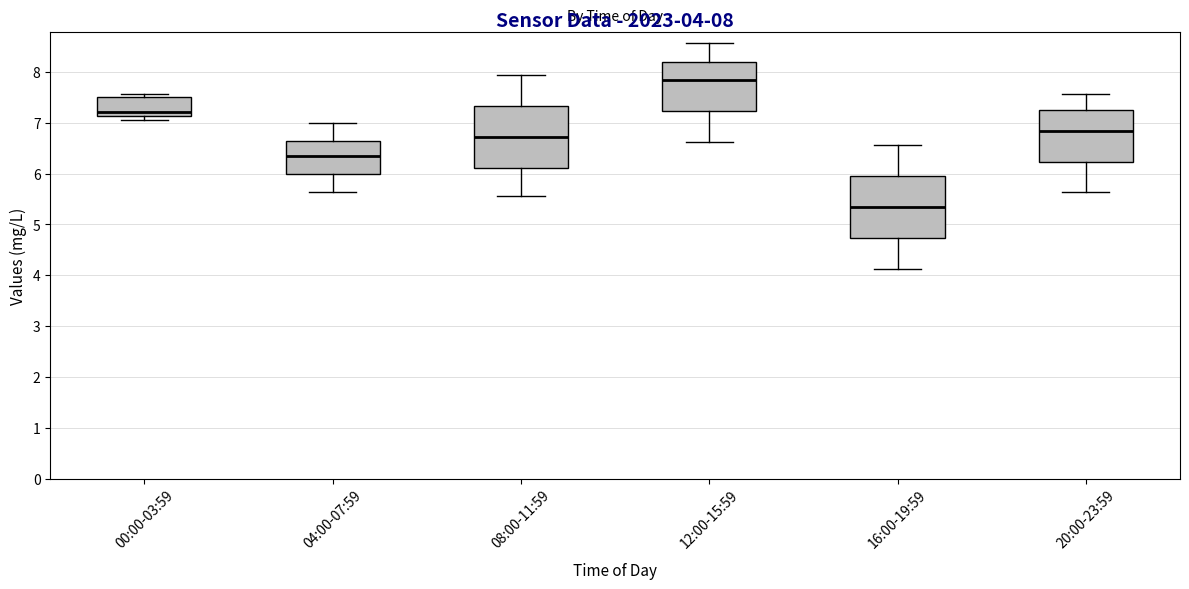

Which box has the lowest median line?

16:00-19:59